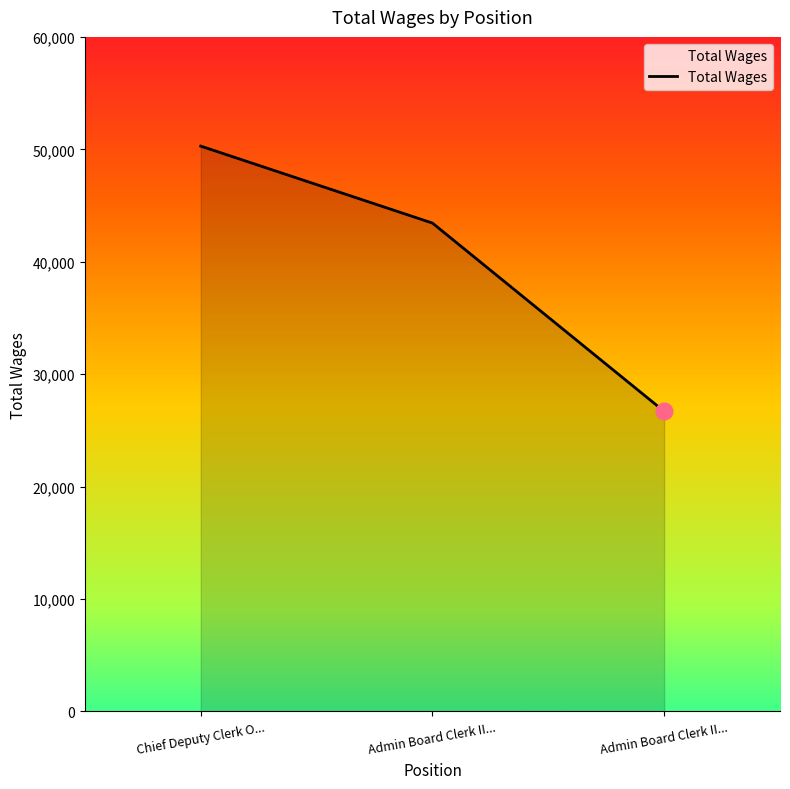

What is the difference between the second highest and minimum values?

16749